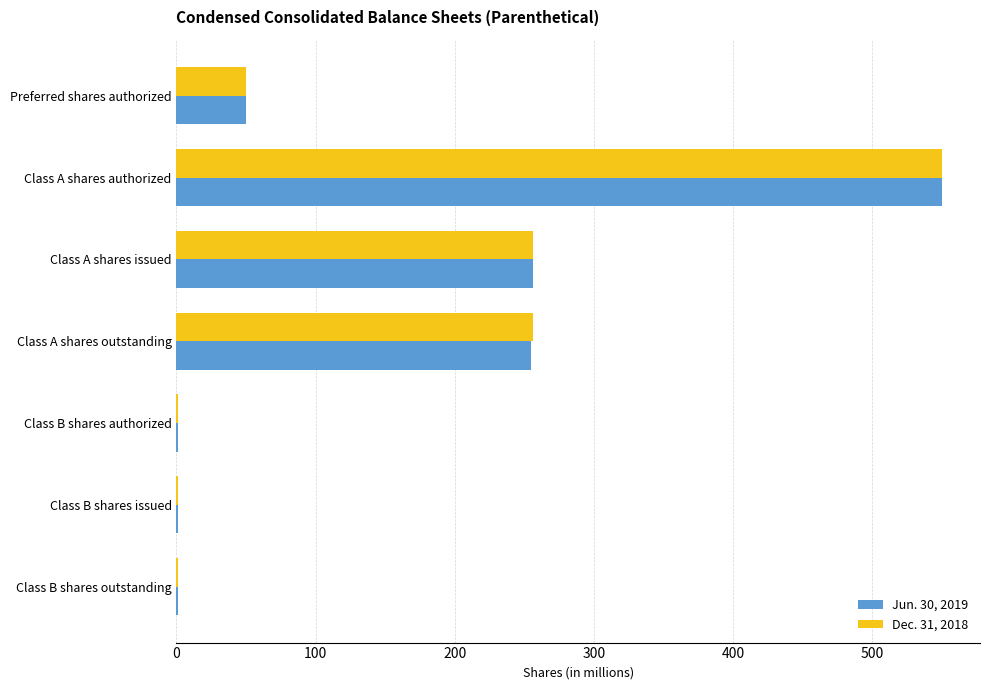

Which series changed the most between Preferred shares authorized and Class A shares outstanding?

Dec. 31, 2018